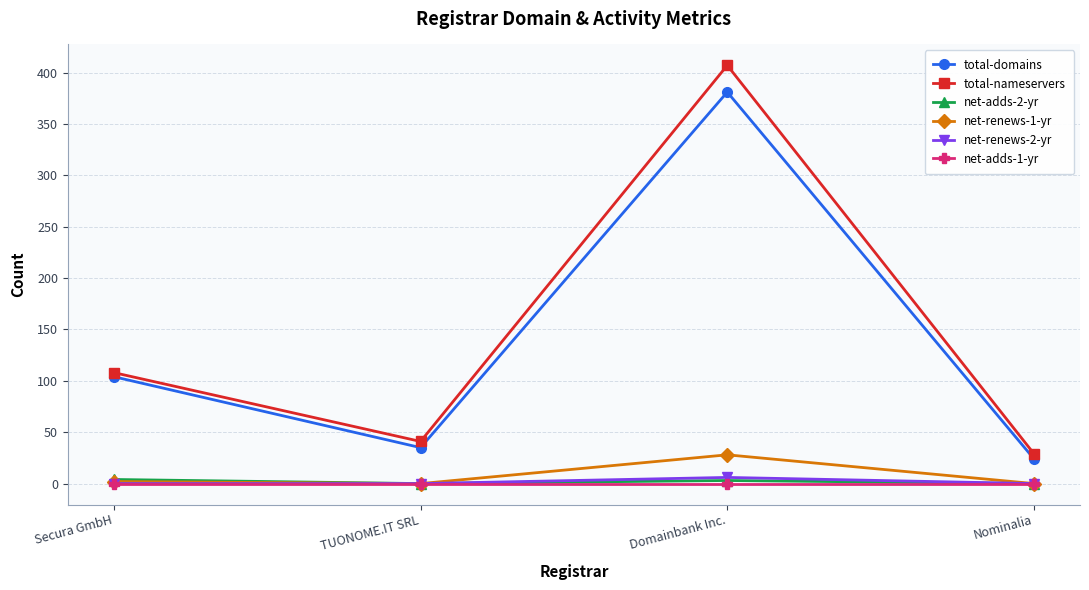

List the labels in order of total-domains value, largest first.

Domainbank Inc., Secura GmbH, TUONOME.IT SRL, Nominalia